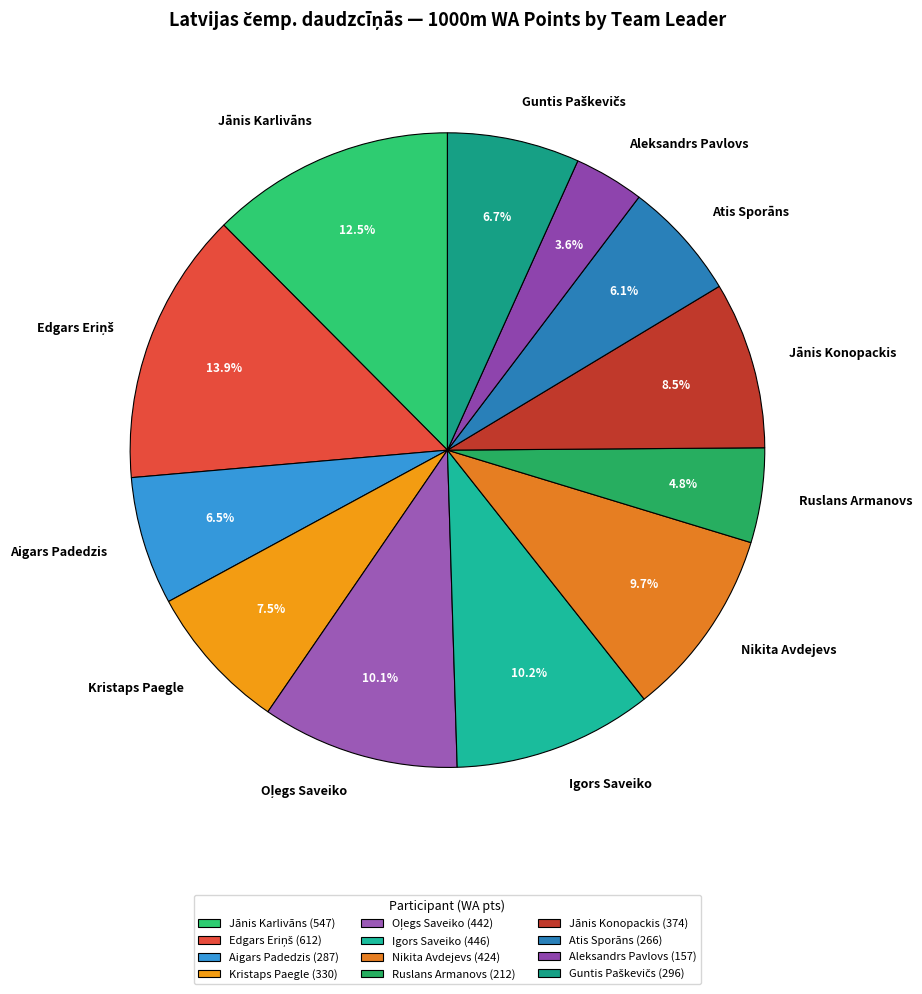

Is the sum of Atis Sporāns and Kristaps Paegle greater than half?

No